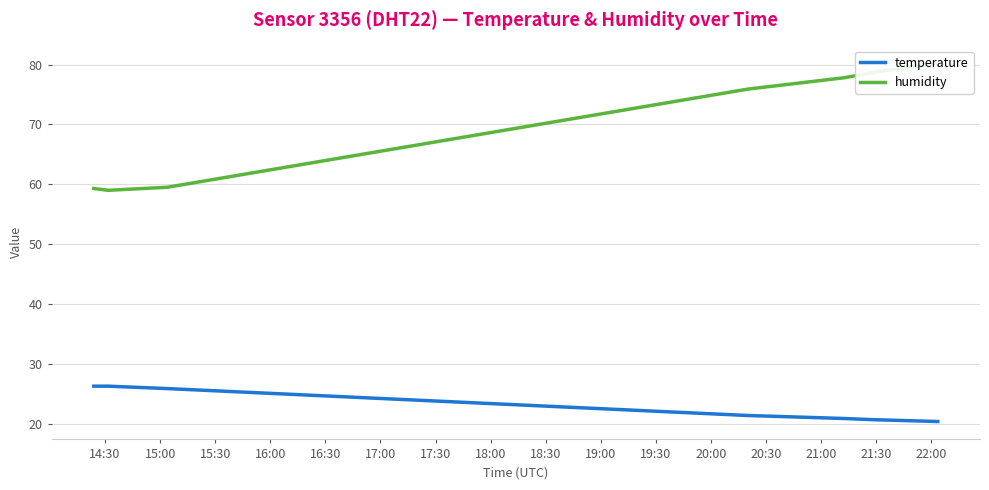

In humidity, how many points are lower than both neighbors (excluding endpoints)?

1